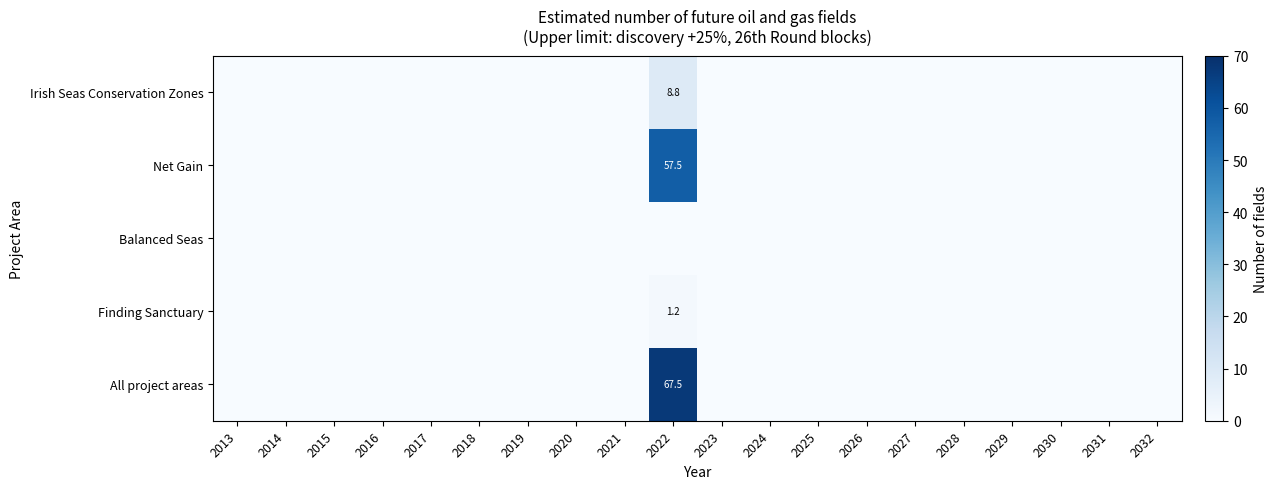

Rank the categories by Finding Sanctuary value from highest to lowest.

2022, 2013, 2014, 2015, 2016, 2017, 2018, 2019, 2020, 2021, 2023, 2024, 2025, 2026, 2027, 2028, 2029, 2030, 2031, 2032